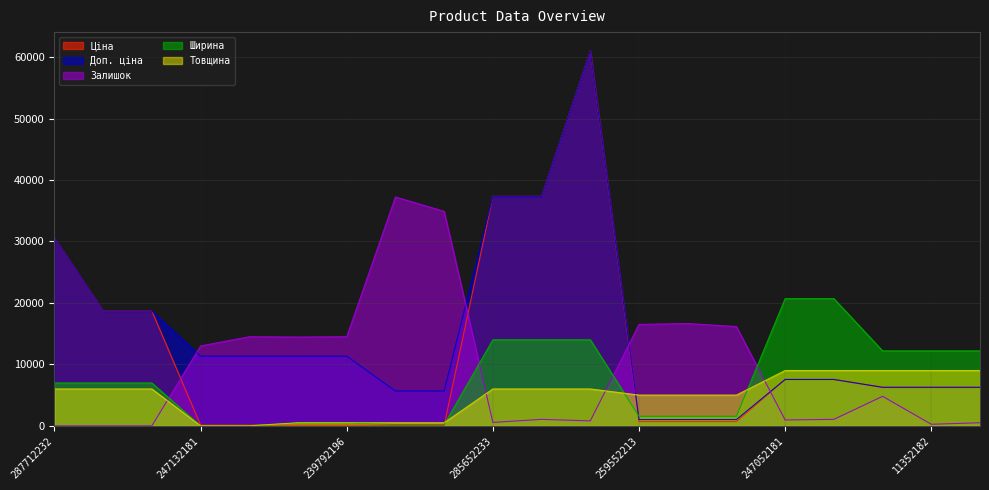

Where does the Залишок series first go above 4800?

247132181